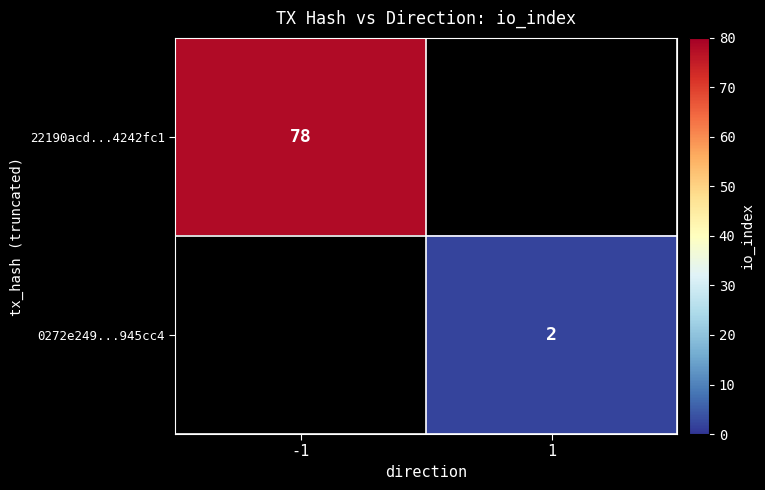

The 22190acd...4242fc1 series shows 78 at -1. True or false?

True